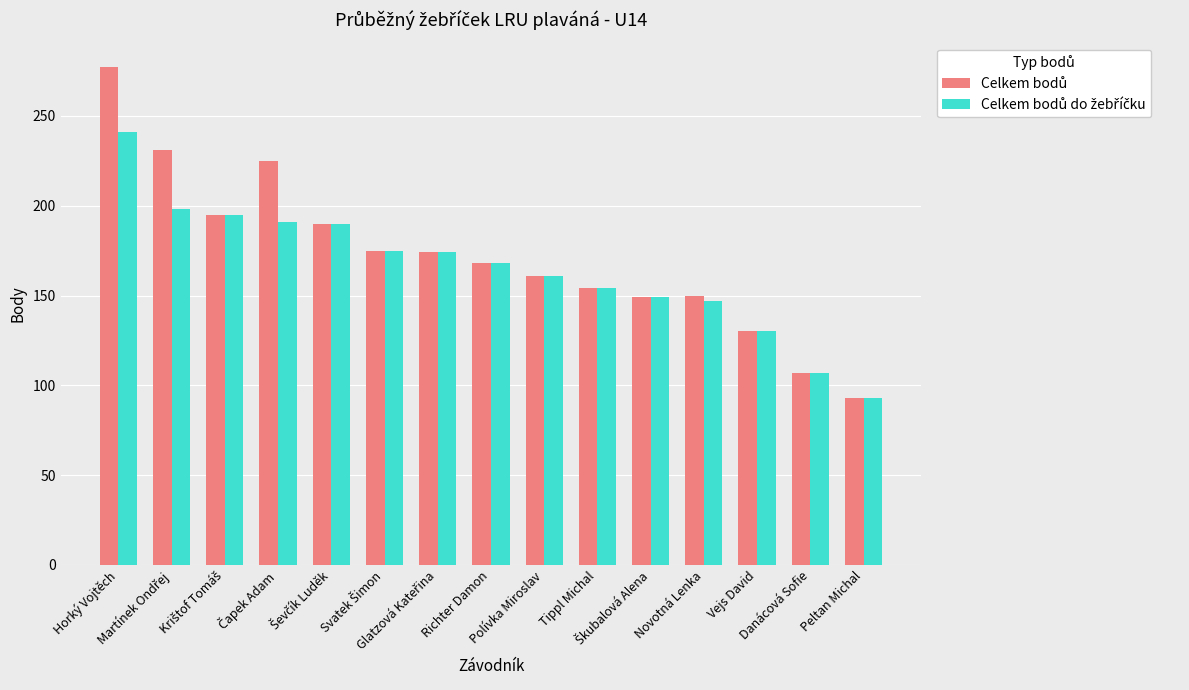

What is the maximum value shown in the chart?

277